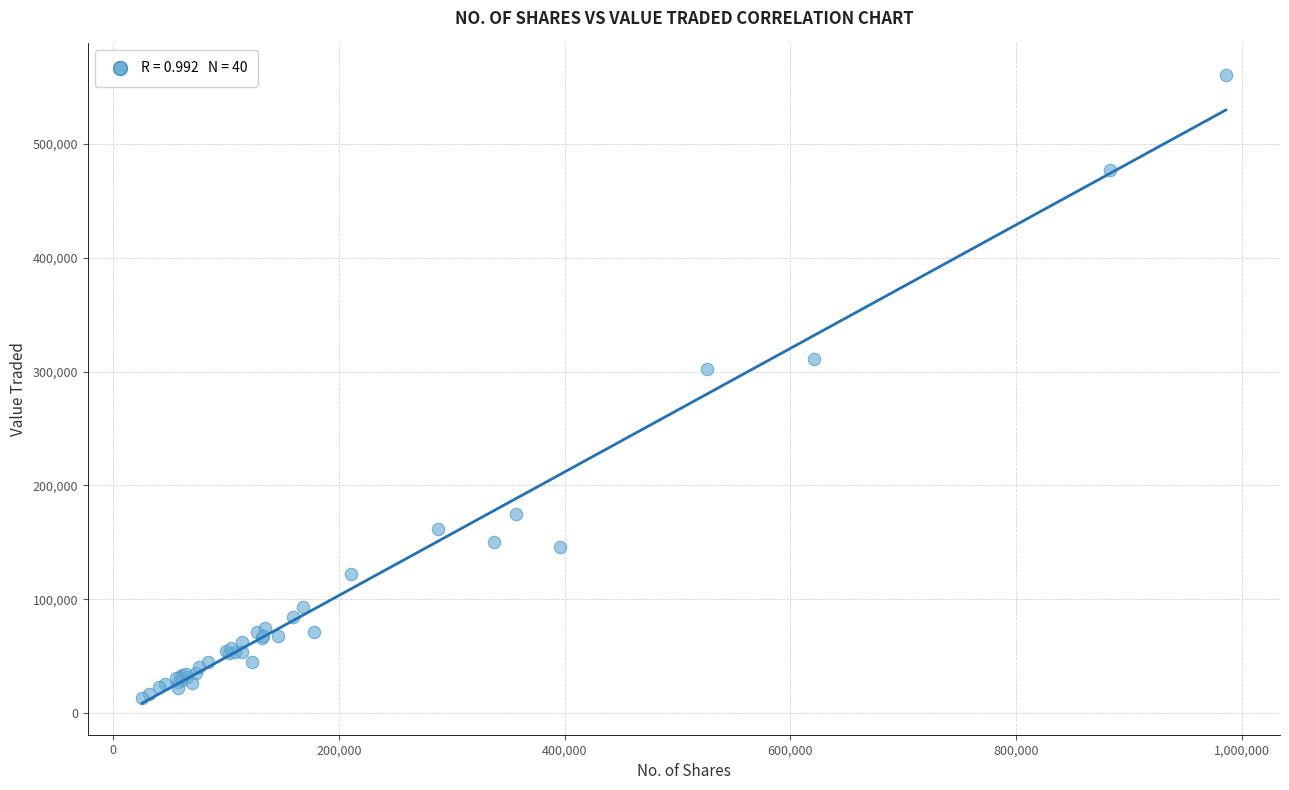

What Y value in the scatter plot is closest to 286899?

302583